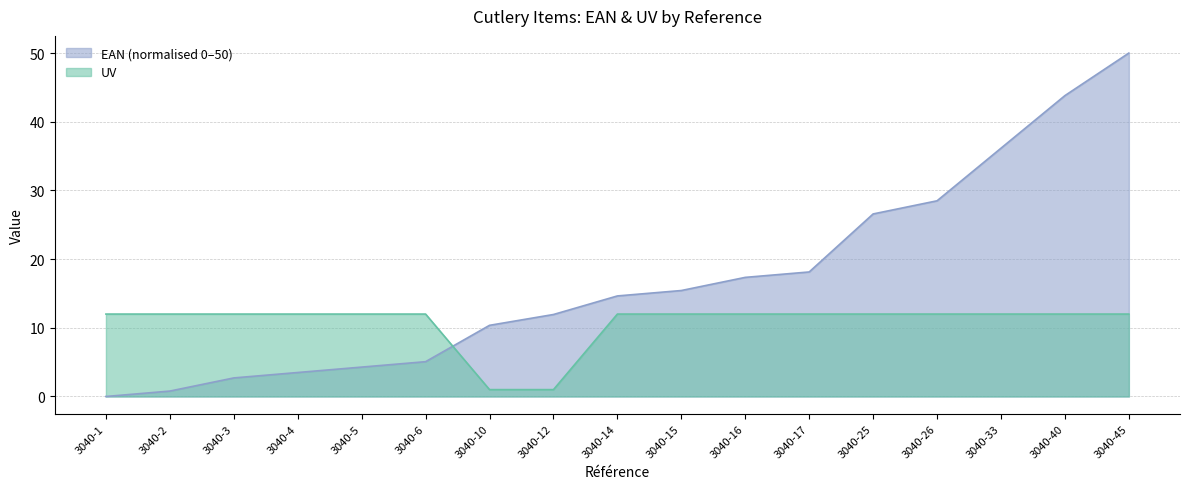

Reading left to right, list all the values displayed in this chart.

EAN: 0.0	0.8	2.7	3.5	4.3	5.1	10.4	11.9	14.6	15.4	17.3	18.1	26.6	28.5	36.1	43.8	50.0
UV: 12.0	12.0	12.0	12.0	12.0	12.0	1.0	1.0	12.0	12.0	12.0	12.0	12.0	12.0	12.0	12.0	12.0